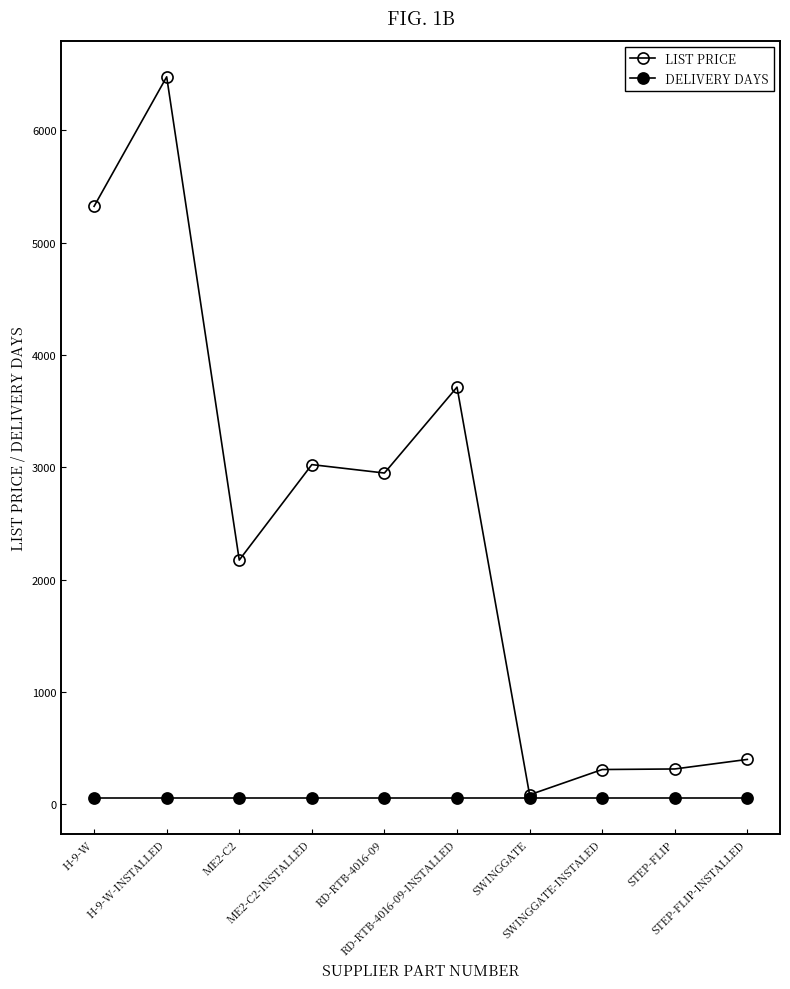

True or false: DELIVERY DAYS has a value of 60 at SWINGGATE-INSTALED.

True